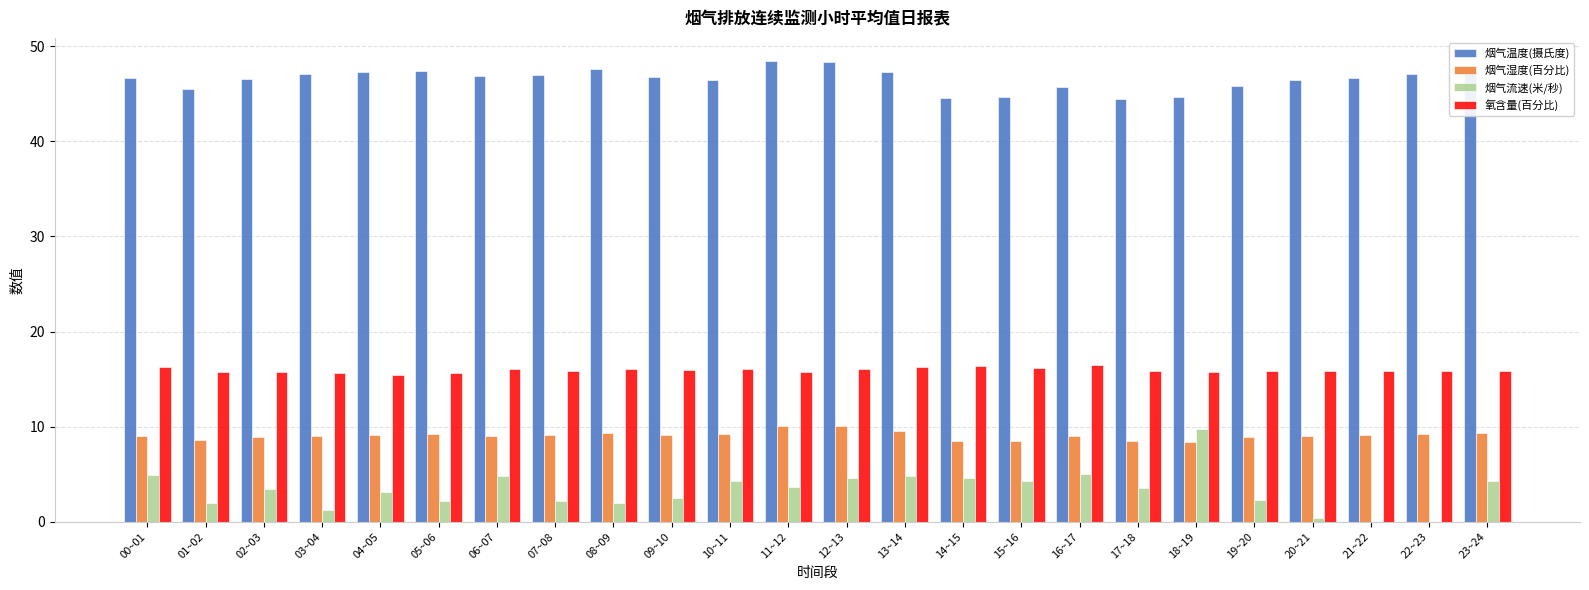

At which label is 氧含量(百分比) closest to 15?

04~05